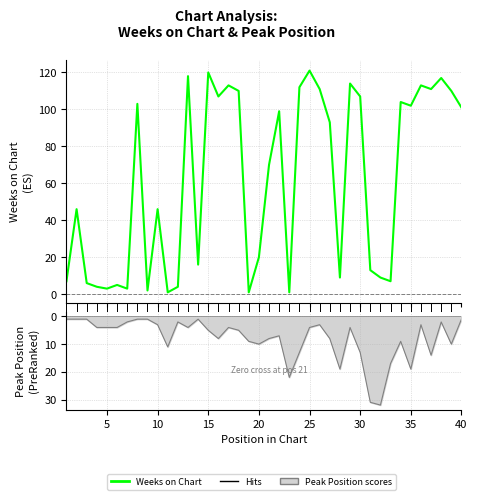

Is this an area chart (filled region under the line)?

No